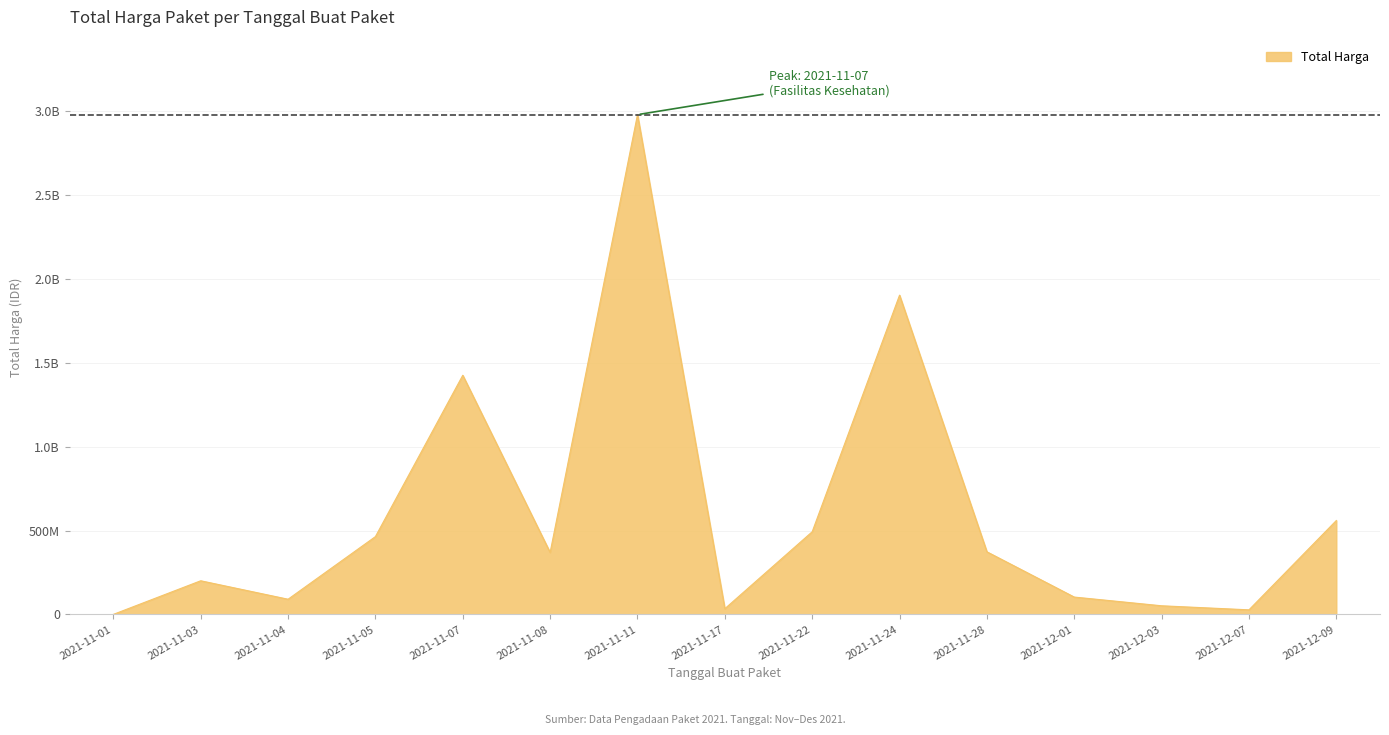

Which label corresponds to the smallest value in the chart?

2021-11-01